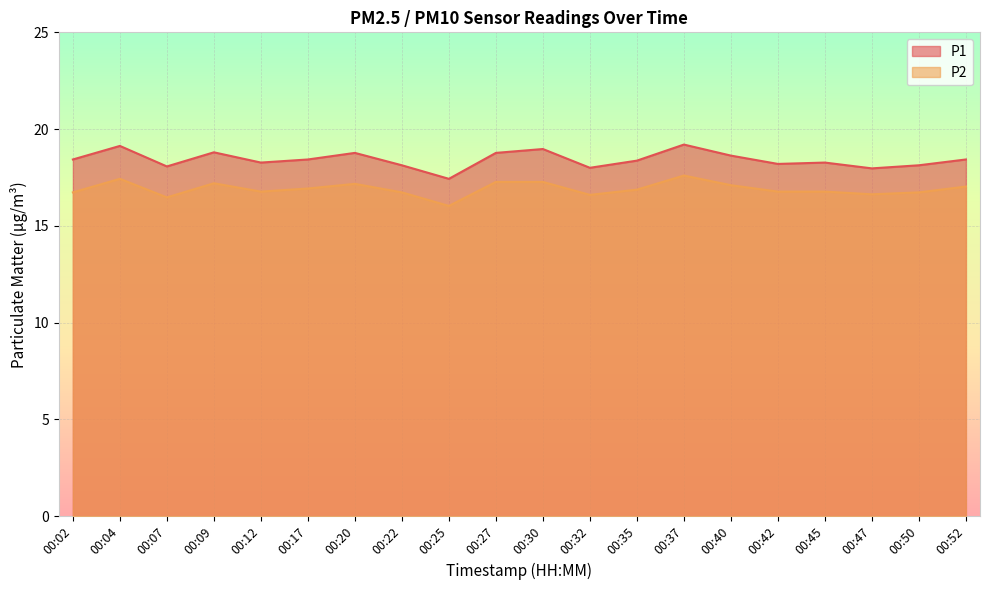

The value of P2 at 00:25 is 4.5. True or false?

False